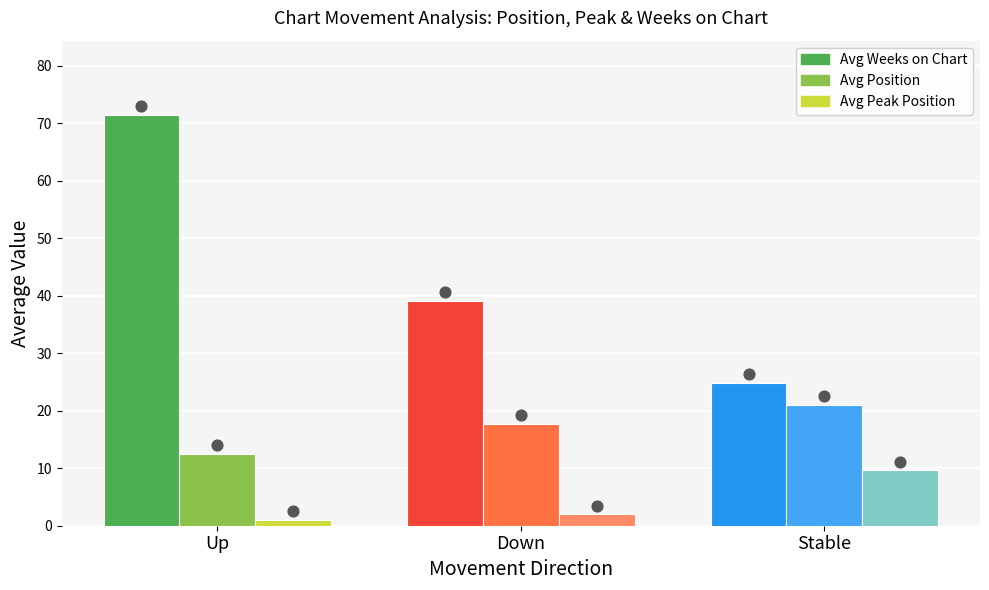

At which category is the sum across all series the highest?

Up